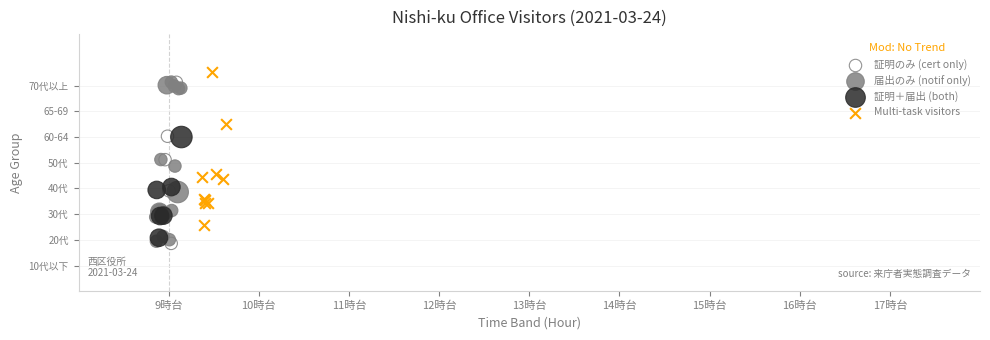

What are all the series names shown in the legend?

証明のみ (cert only), 届出のみ (notif only), 証明＋届出 (both), Multi-task visitors